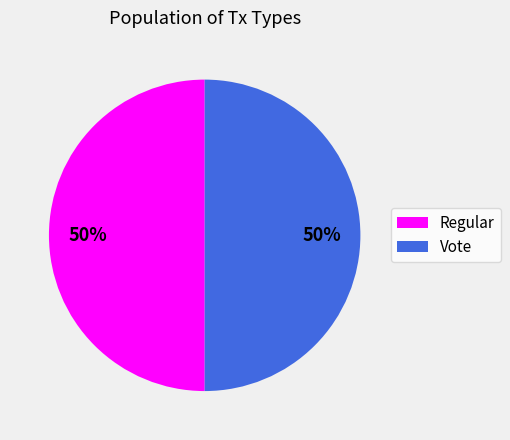

To the nearest percent, what is the average slice percentage?

50%